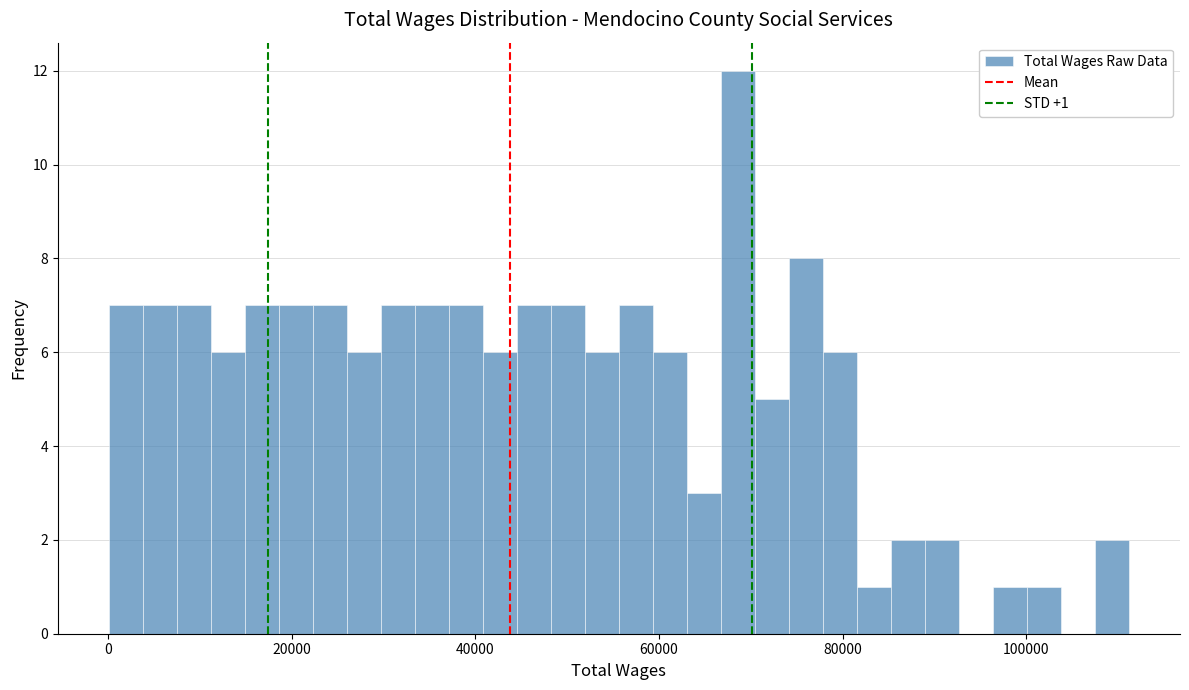

Read against the x-axis, roughly where is the centre of the tallest bar?

68000